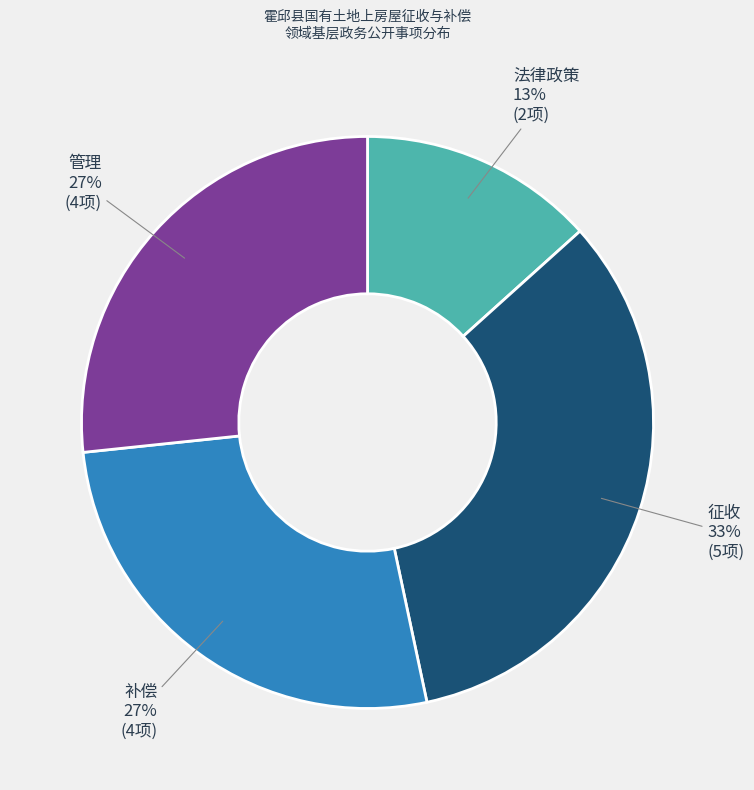

How many segments does this pie chart have?

4